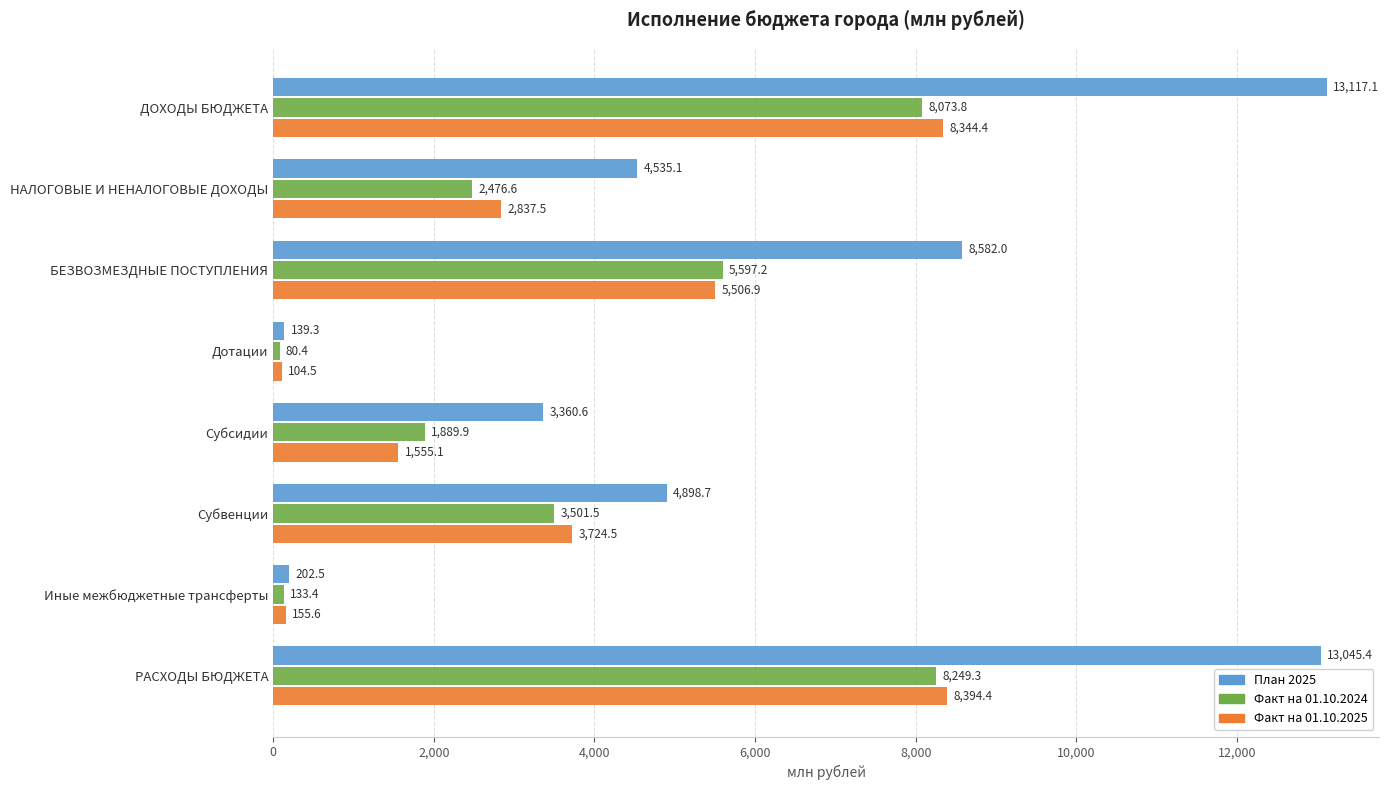

What is the minimum value shown in the chart?

80.4